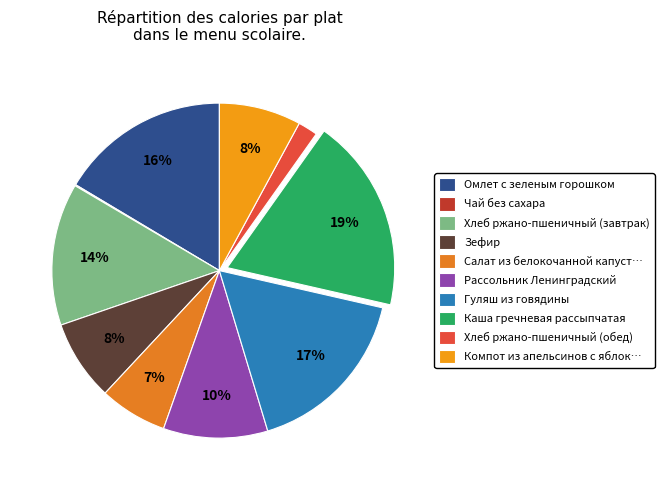

To the nearest percent, what is the average slice percentage?

10%